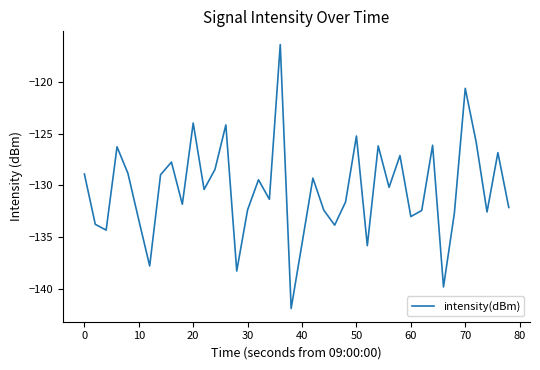

What is the difference between the maximum and minimum values?

25.5